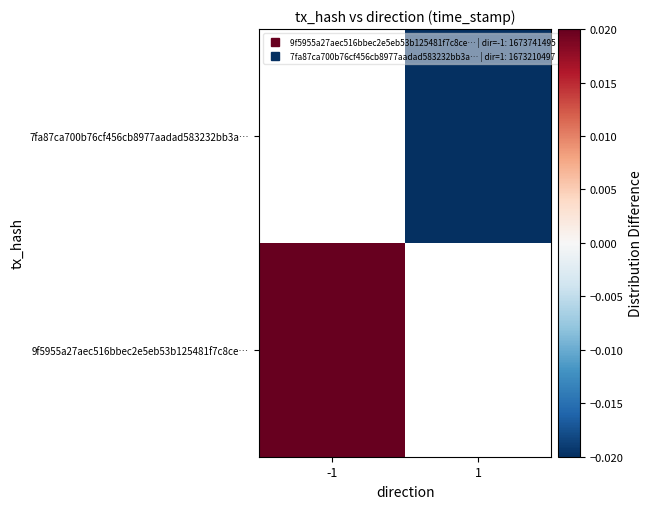

Which series has the largest range (max minus min)?

9f5955a27aec516bbec2e5eb53b125481f7c8ce…